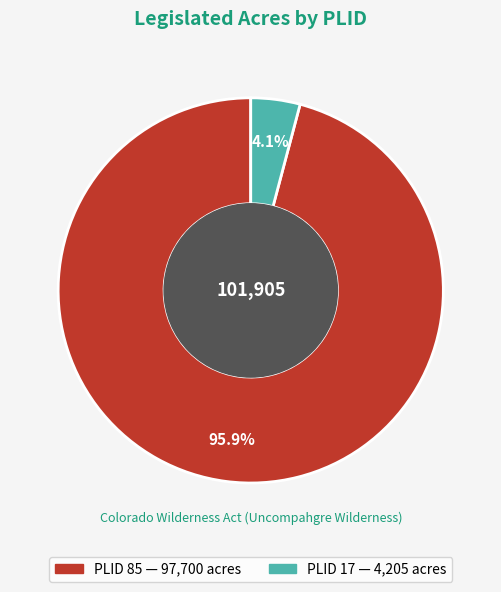

Count the number of slices in the pie.

2